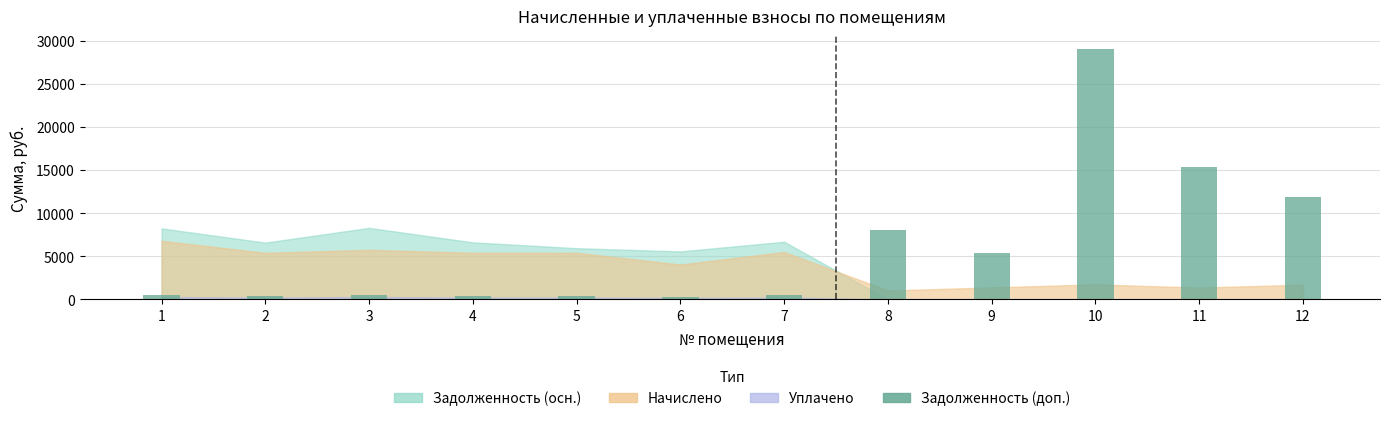

Is it true that the value at 12 is 11906.3?

True